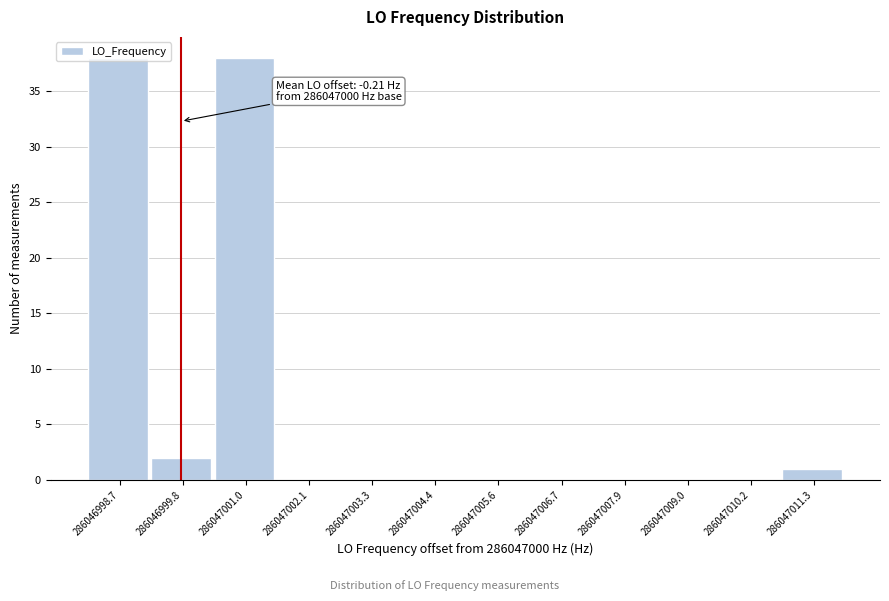

True or false: the data shows 38 at 286046998.7.

True